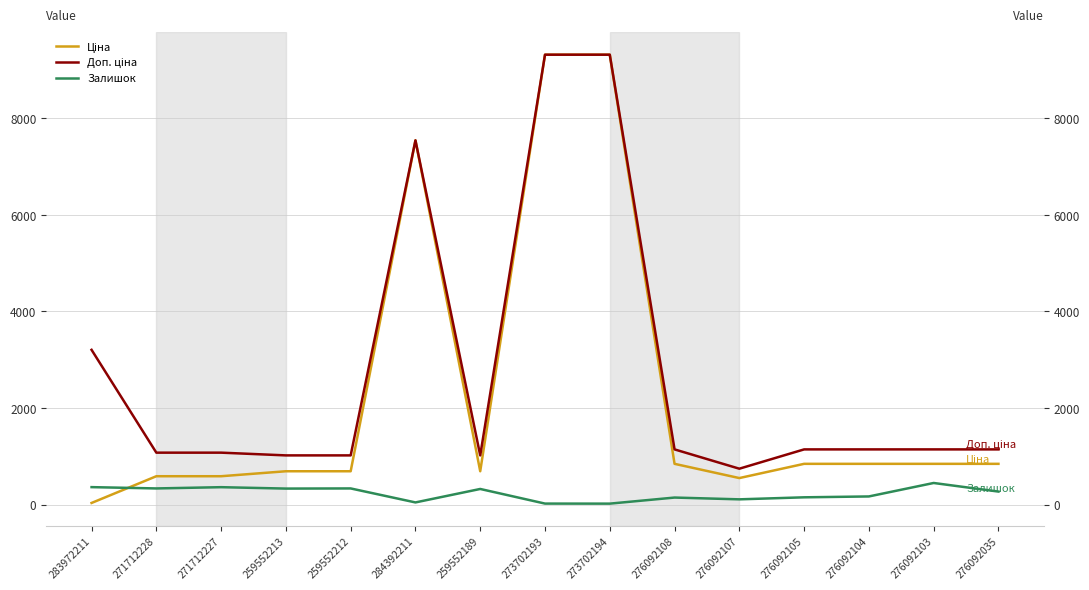

True or false: Ціна and Доп. ціна cross at least once.

False